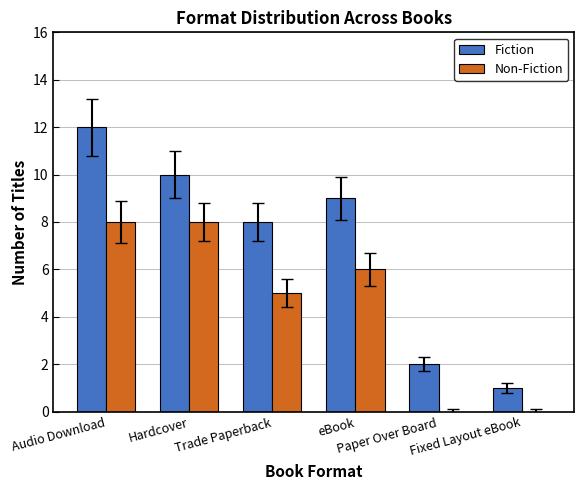

What is the spread (max minus min) of values at Trade Paperback?

3